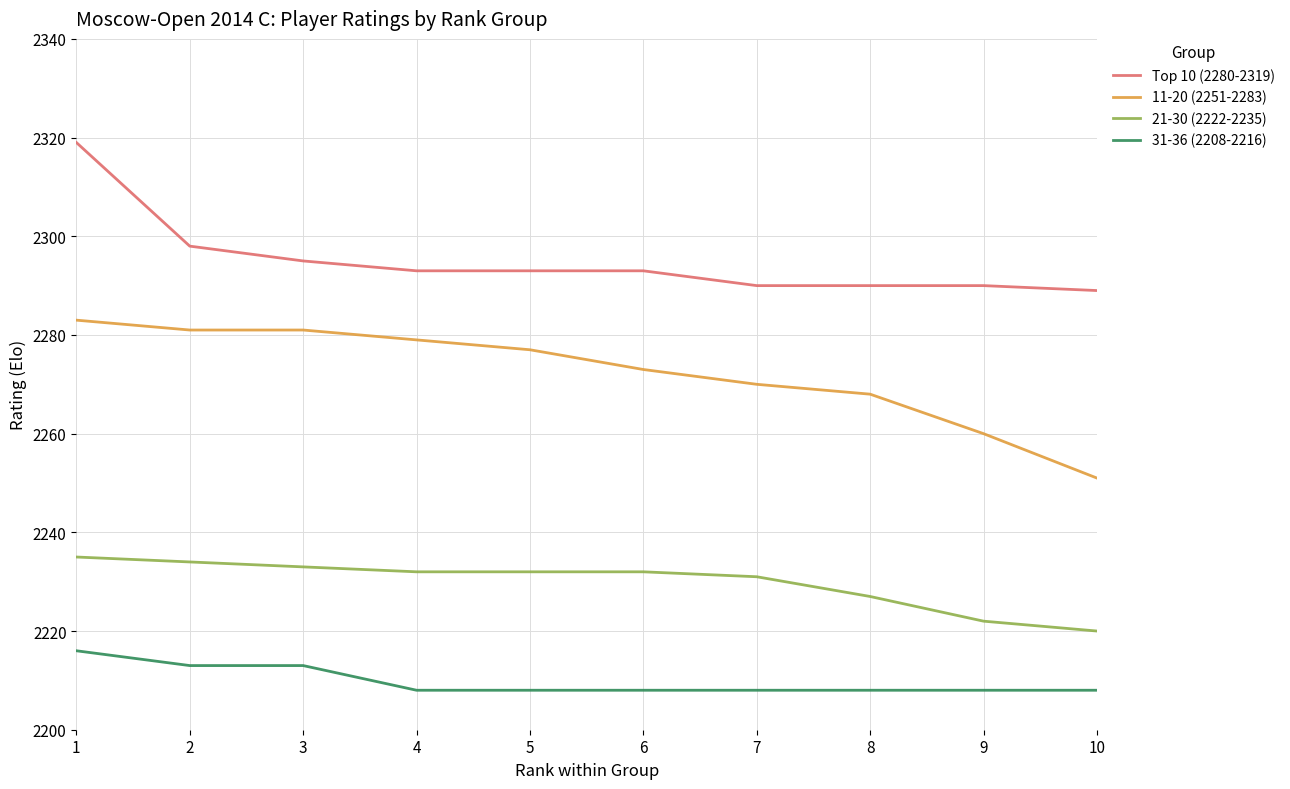

What is the difference between the maximum and second lowest values in the 21-30 (2222-2235) series?

13